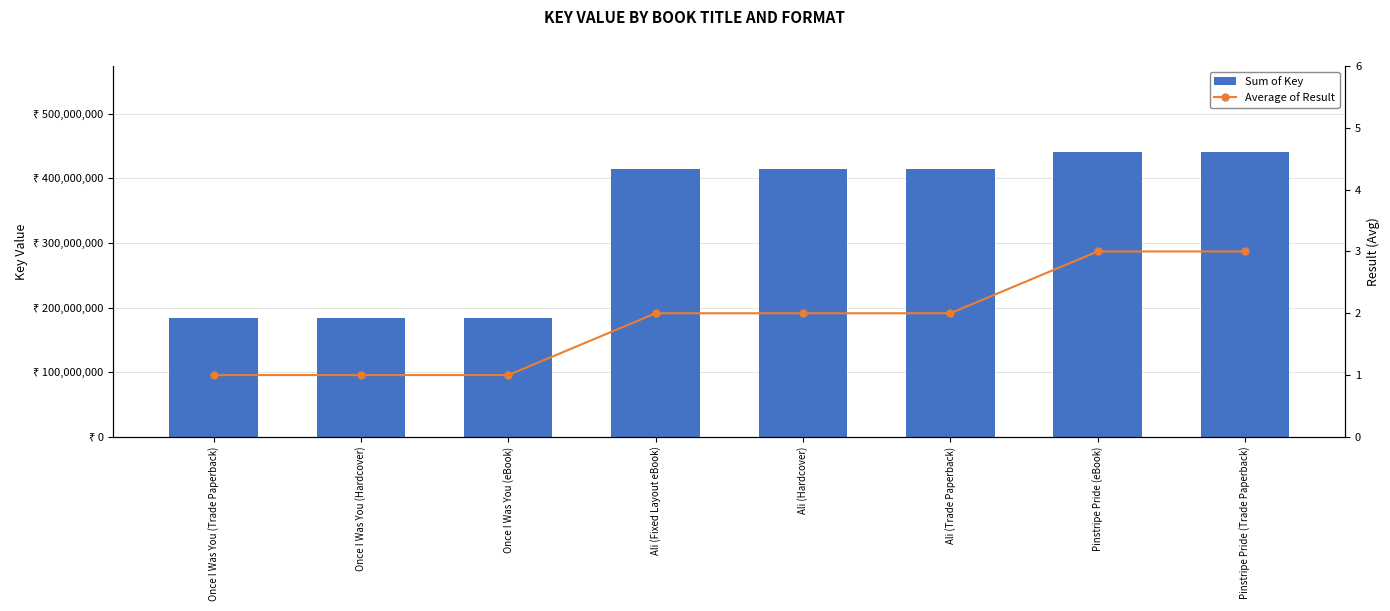

Count the number of categories in the chart.

8